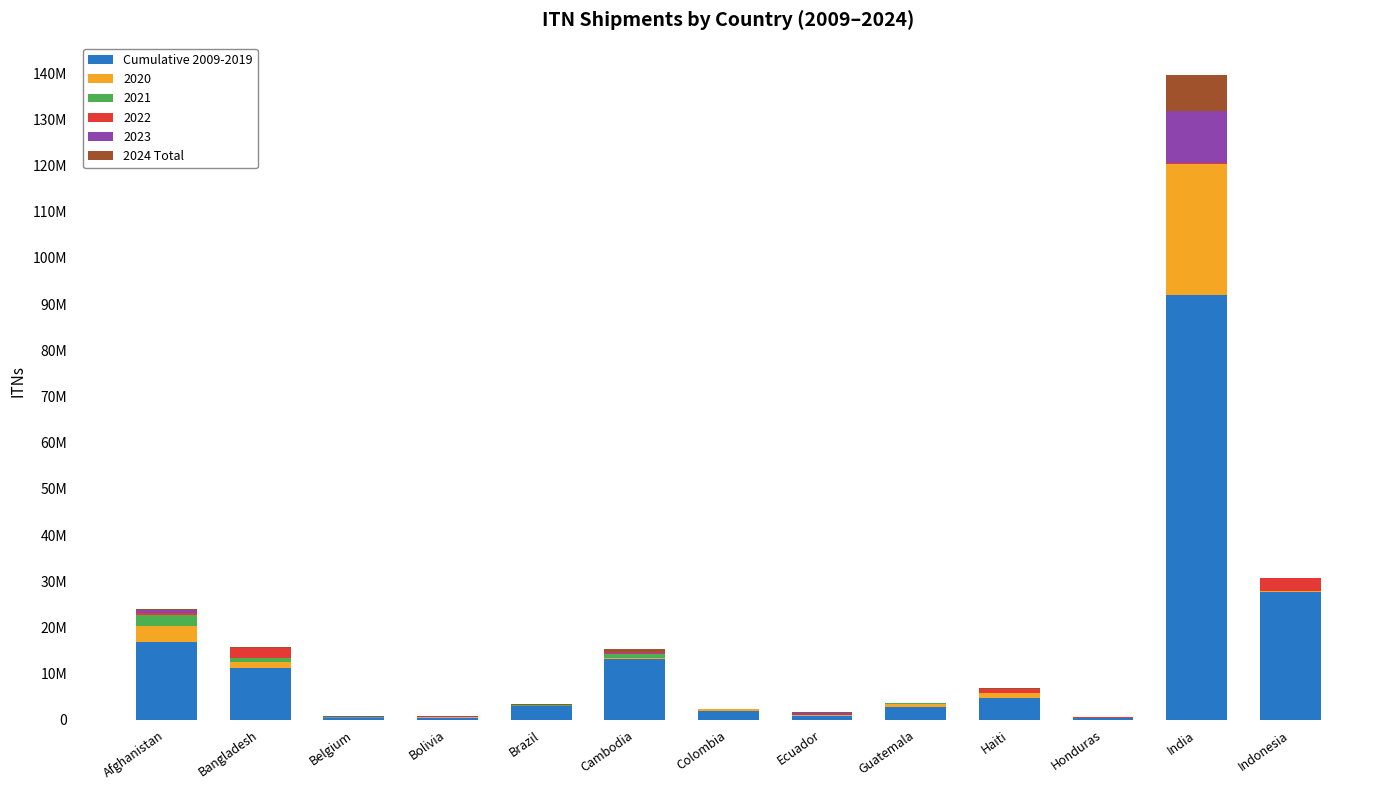

What are all the series names shown in the legend?

Cumulative 2009-2019, 2020, 2021, 2022, 2023, 2024 Total